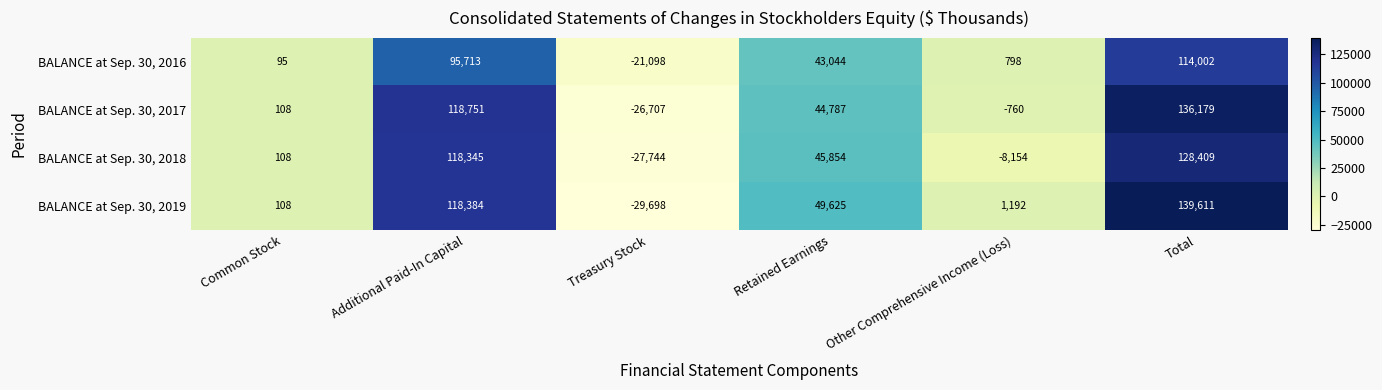

True or false: BALANCE at Sep. 30, 2017 has a value of 19211 at Retained Earnings.

False